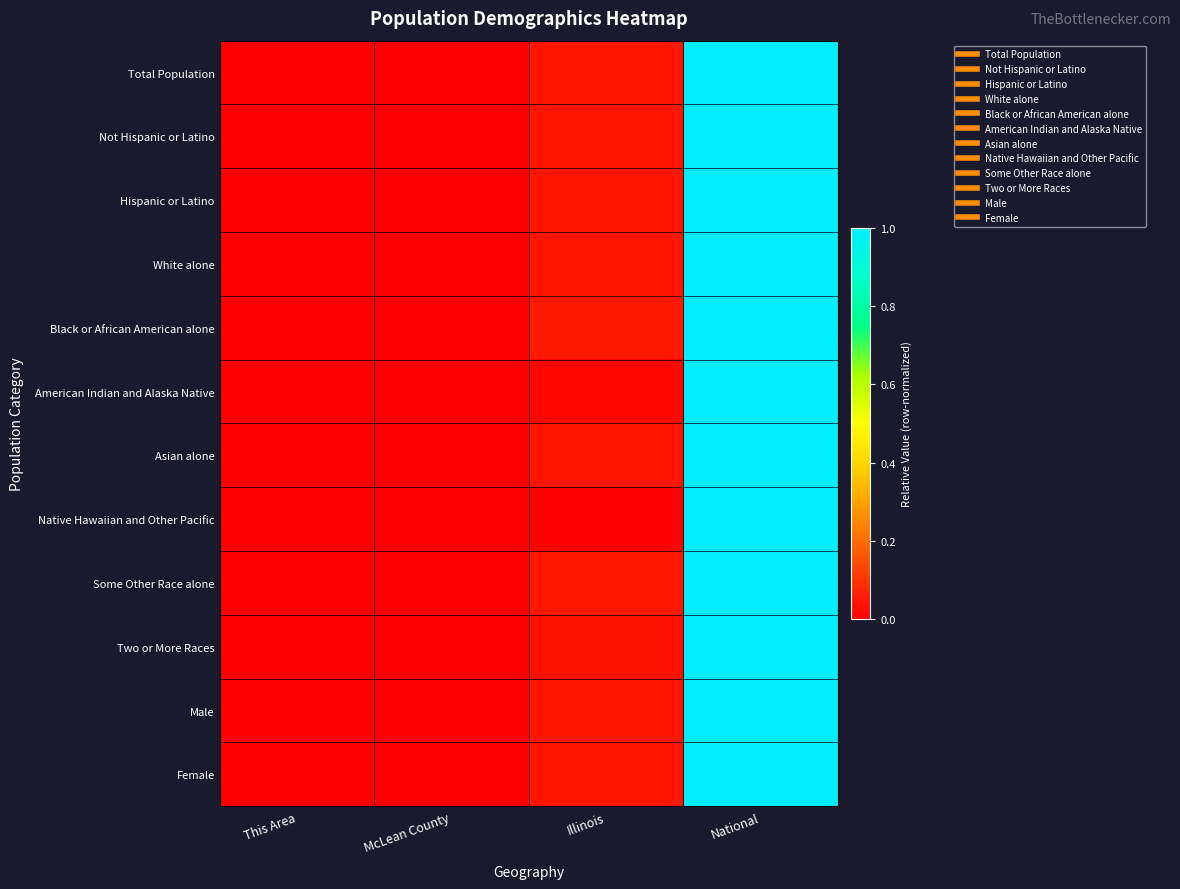

At McLean County, list the series in order from largest to smallest.

White alone, Not Hispanic or Latino, Female, Total Population, Male, Asian alone, Two or More Races, Black or African American alone, Hispanic or Latino, Some Other Race alone, American Indian and Alaska Native, Native Hawaiian and Other Pacific